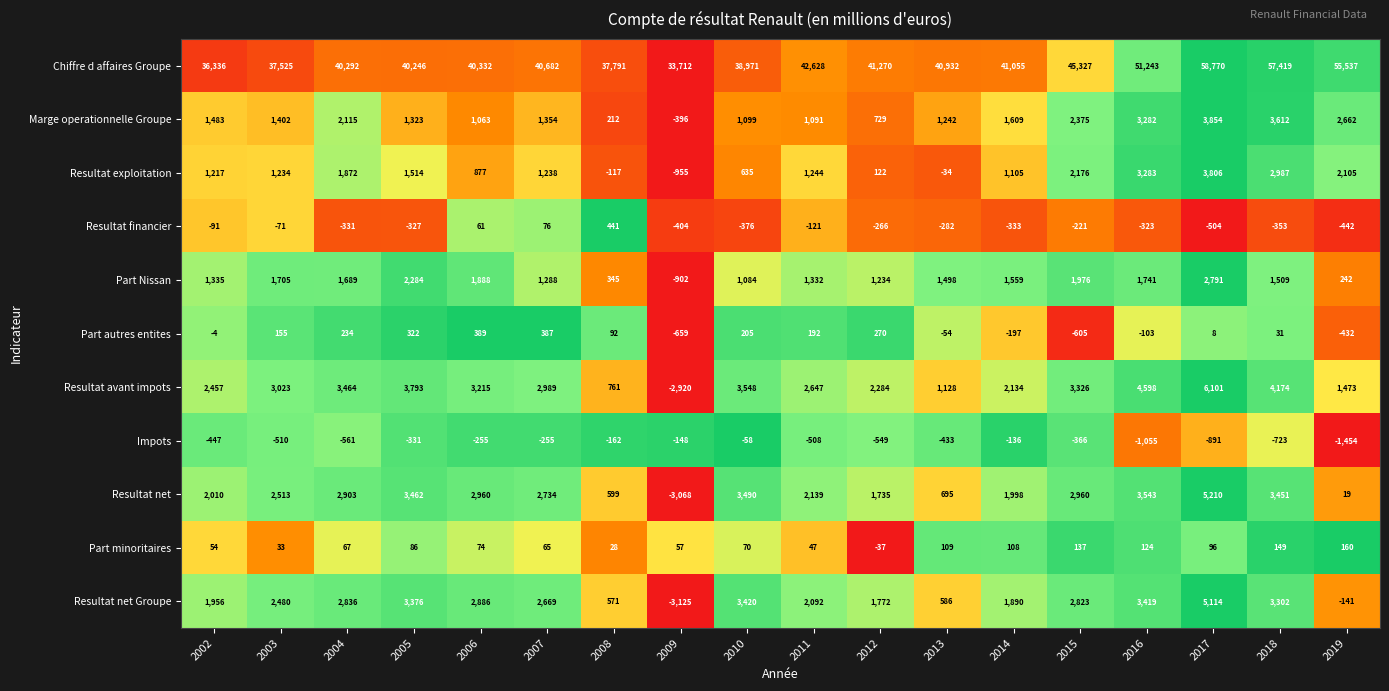

Which series has the largest total across all categories?

Chiffre d affaires Groupe